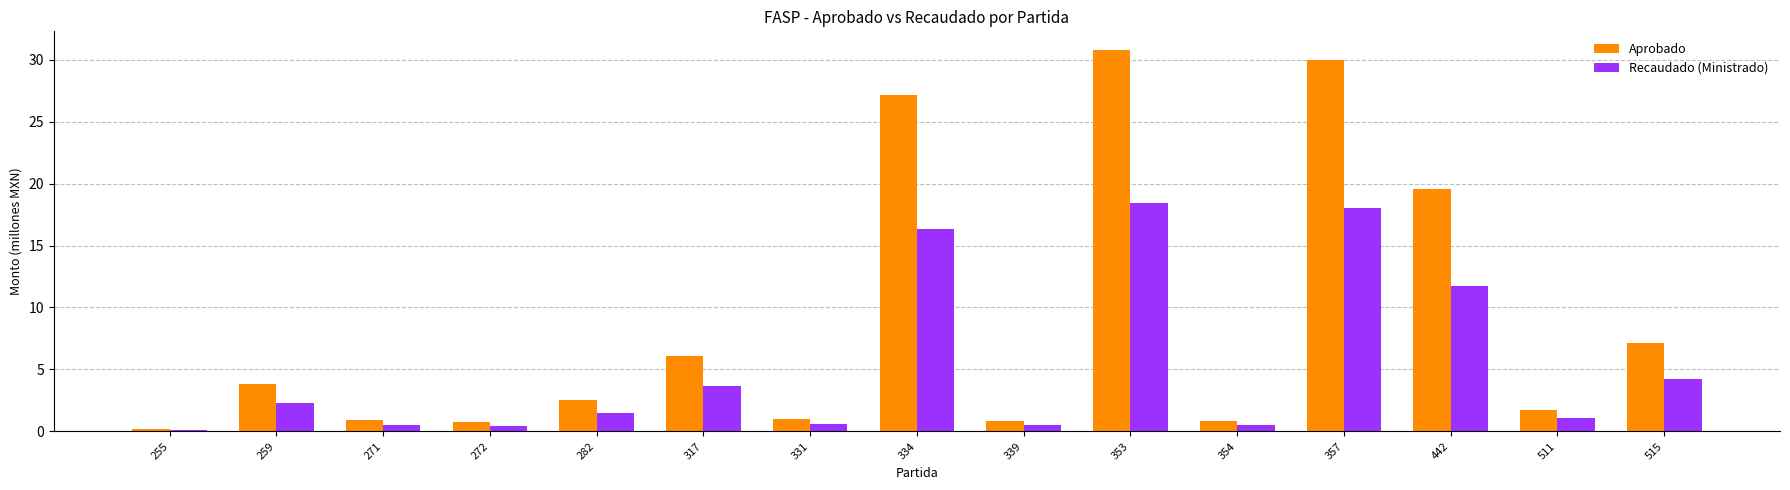

Which series has the widest spread of values?

Aprobado